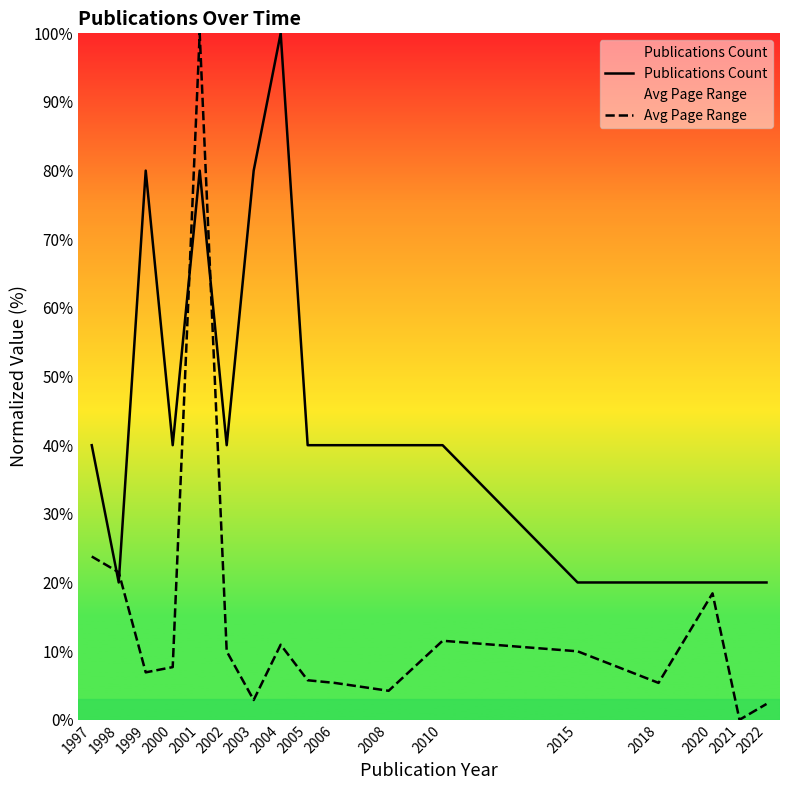

How many times do Publications Count and Avg Page Range cross each other?

4